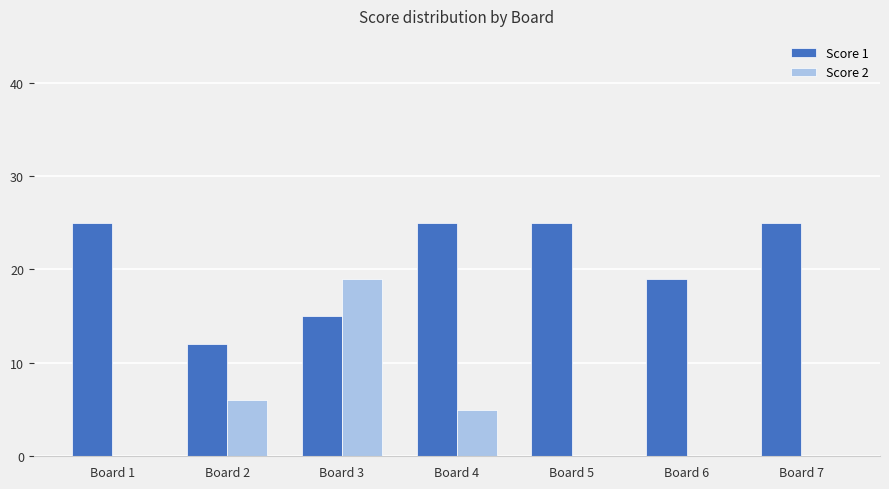

True or false: Score 1 has a value of 10 at Board 4.

False